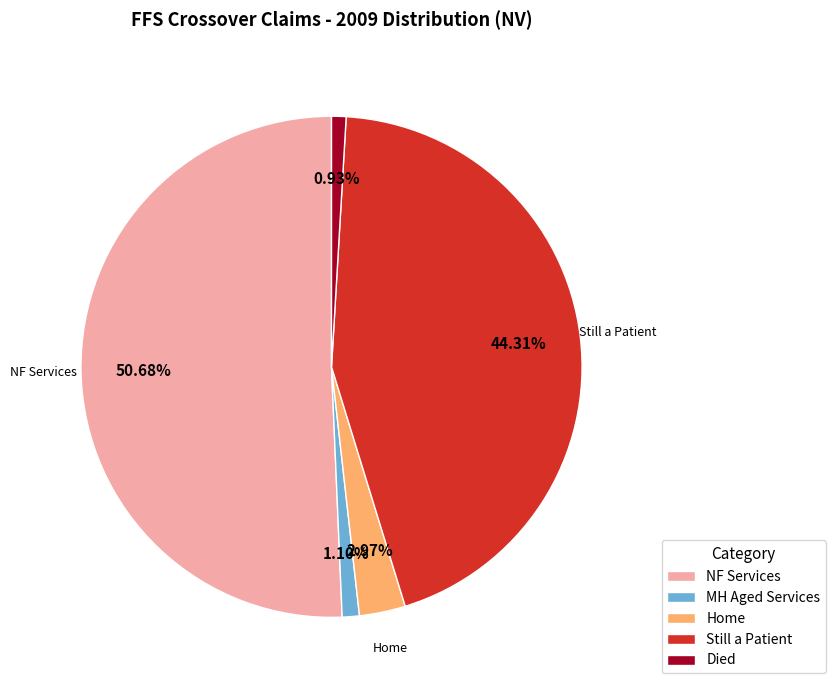

To the nearest percent, what percentage of the pie is NF Services?

51%